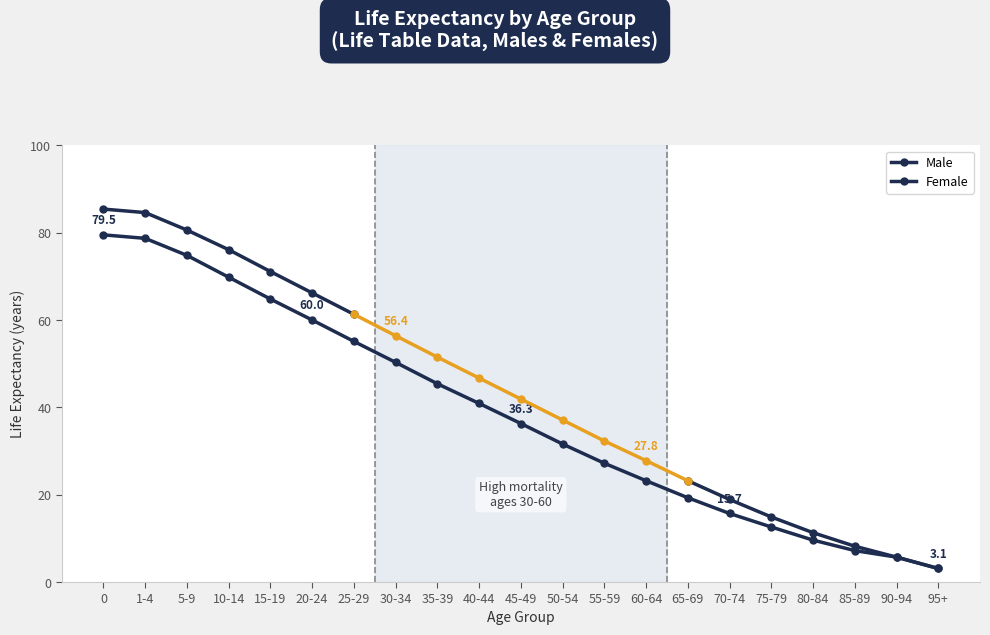

The chart shows a value of 22.7 at 75-79. True or false?

False